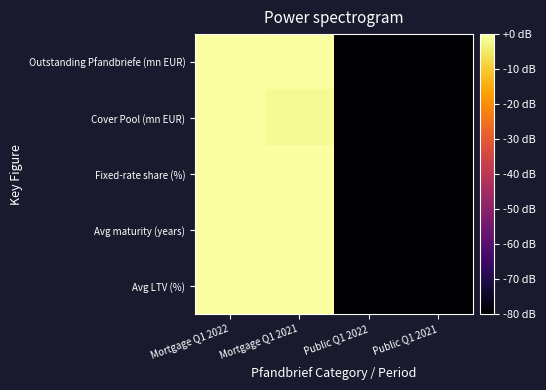

Which has a higher value, Public Q1 2022 or Mortgage Q1 2021?

Mortgage Q1 2021